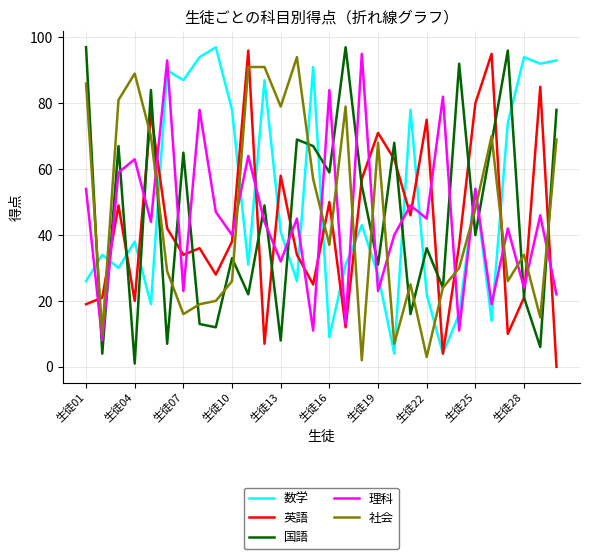

Which series has the largest total across all categories?

数学